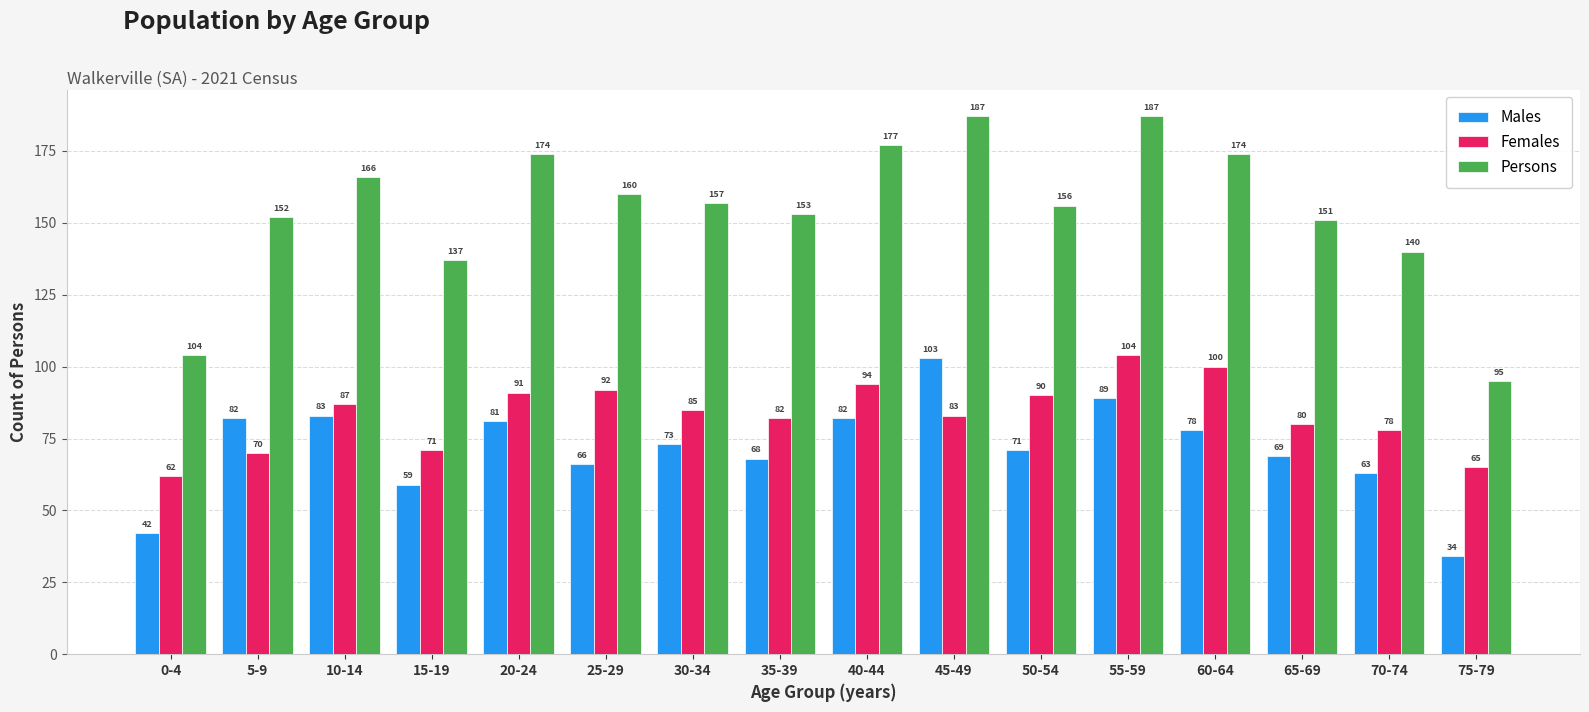

At which label is Males closest to 68?

35-39